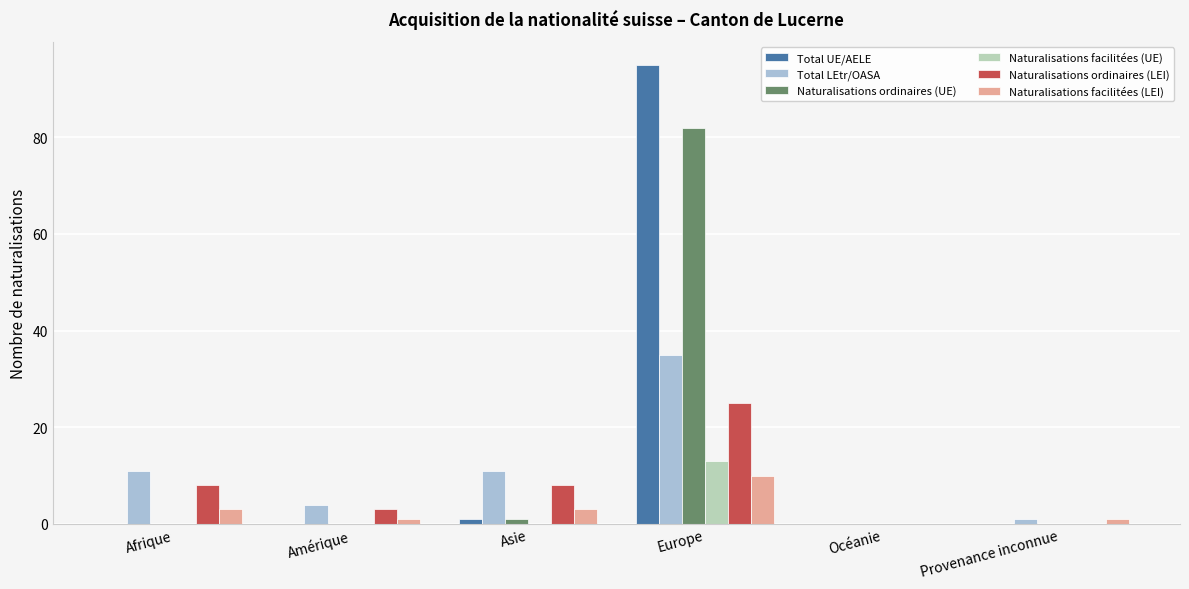

What is the greatest value displayed?

95